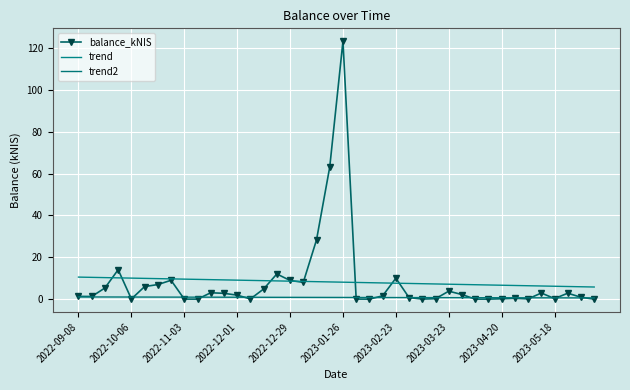

Where does the trend series first go above 8?

2022-09-08